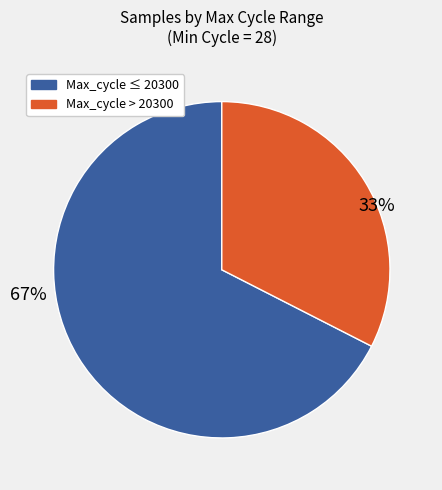

Is there any slice that represents more than half of the pie?

Yes